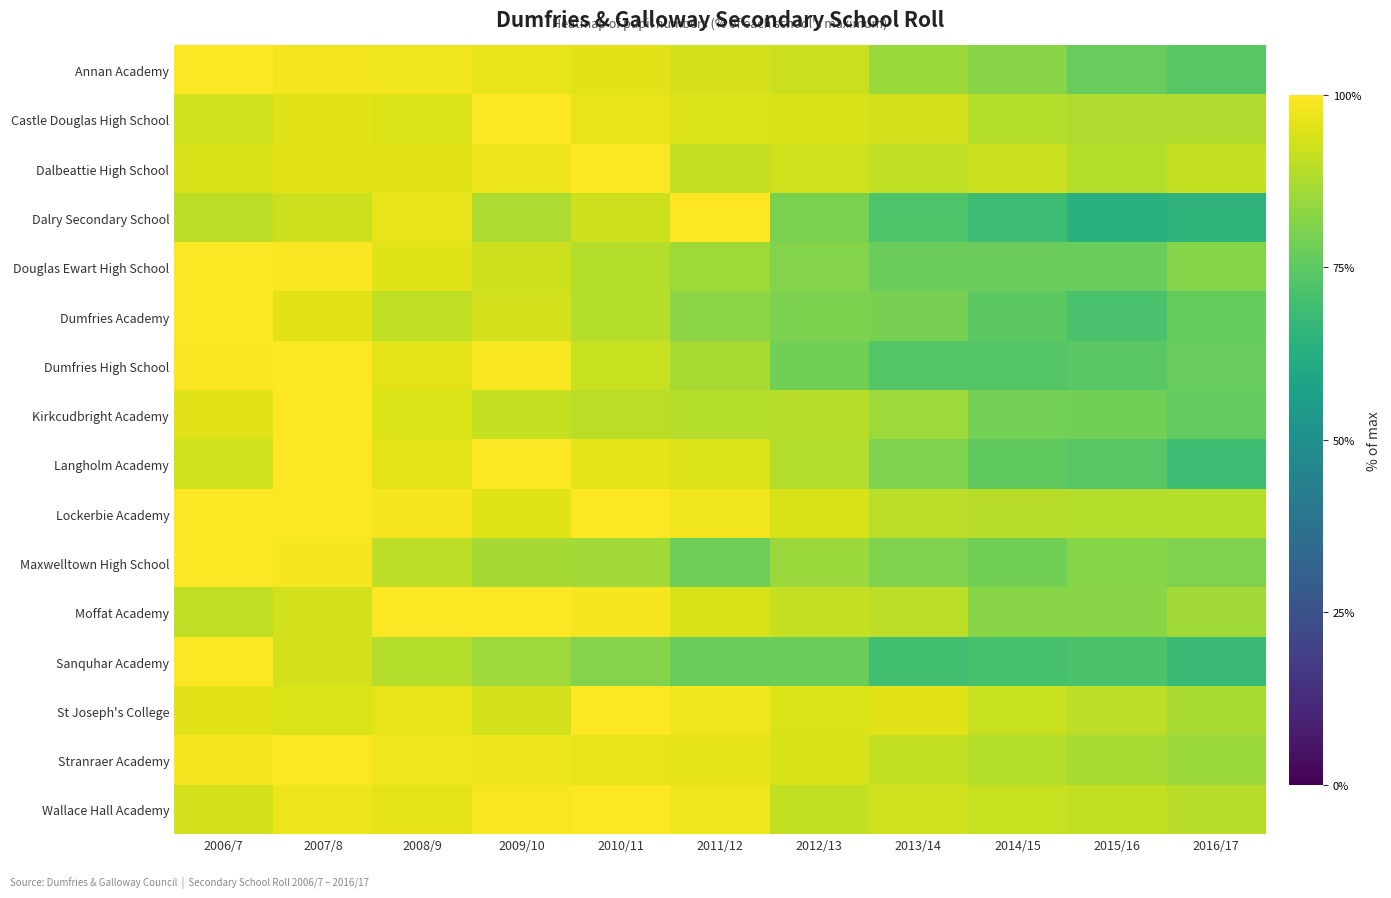

What is the smallest value displayed?

0.6